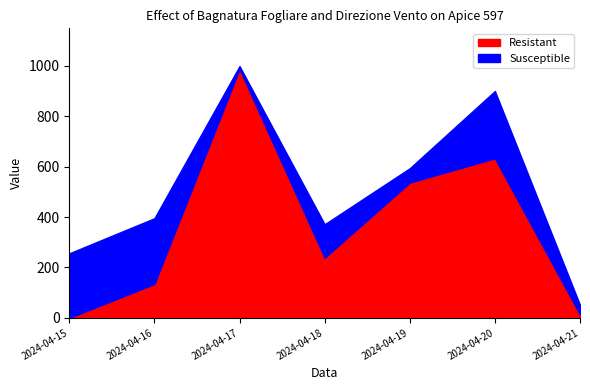

At which category does the chart reach its minimum across all series?

2024-04-15